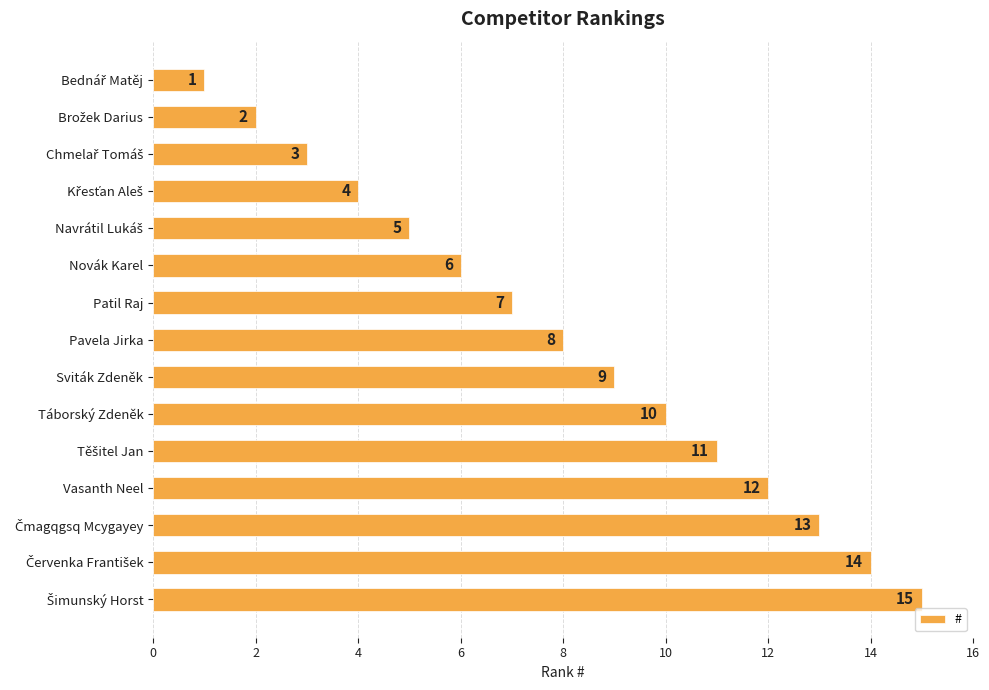

What is the average value?

8